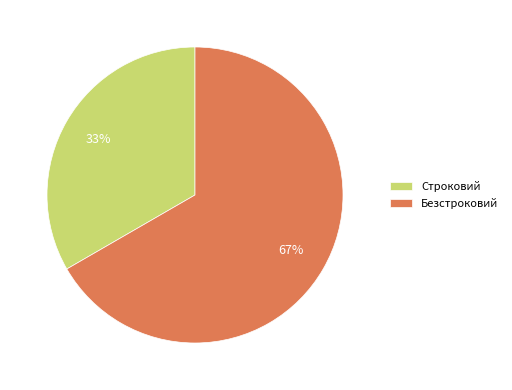

Do Строковий and Безстроковий together represent more than half of the pie?

Yes